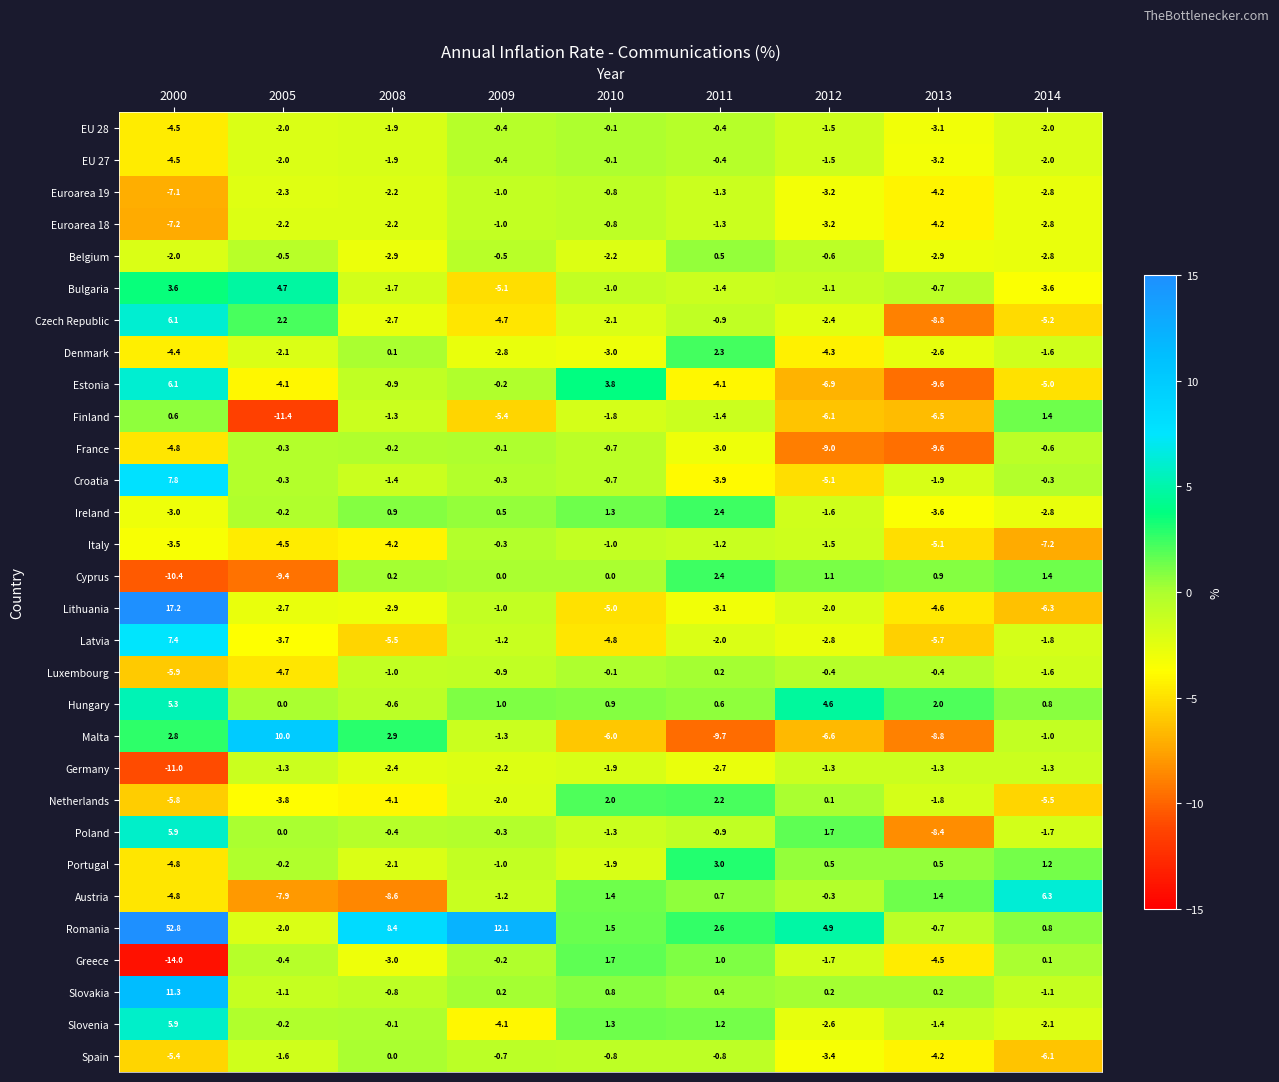

What is the sum of all Hungary values?

14.6